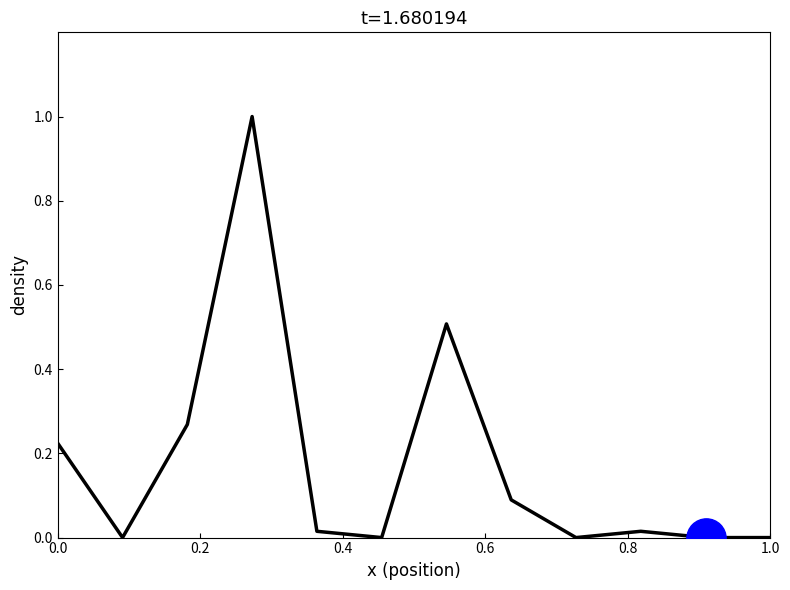

What is the greatest value displayed?

1.0